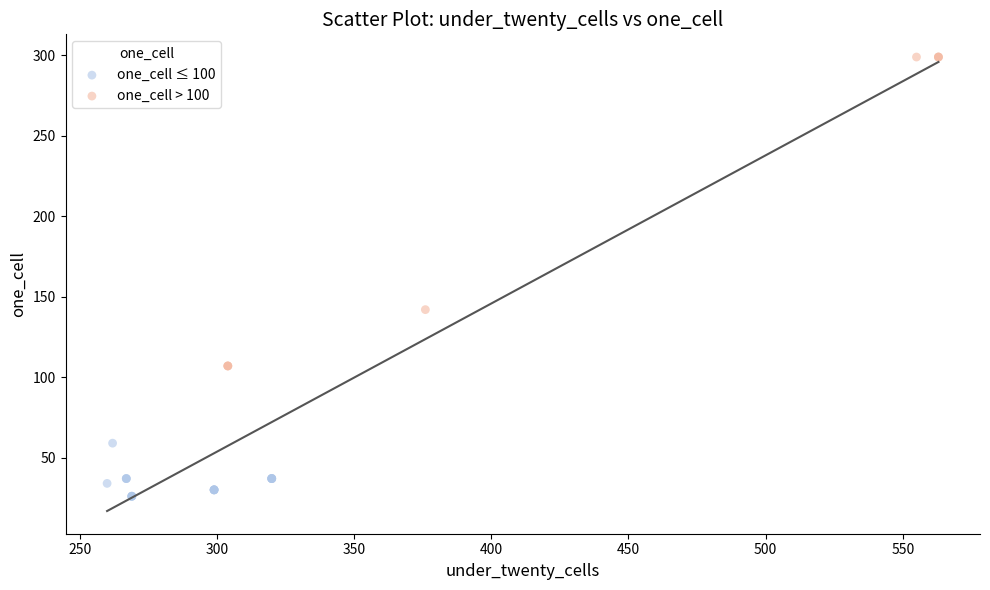

Which series contains the highest Y value?

one_cell > 100